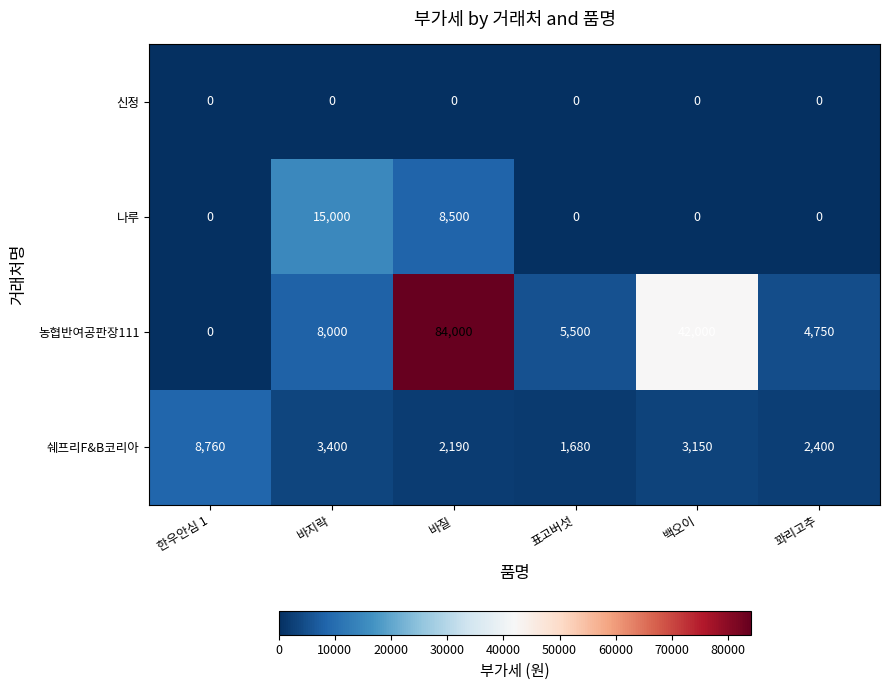

The 나루 series shows 20625 at 바지락. True or false?

False